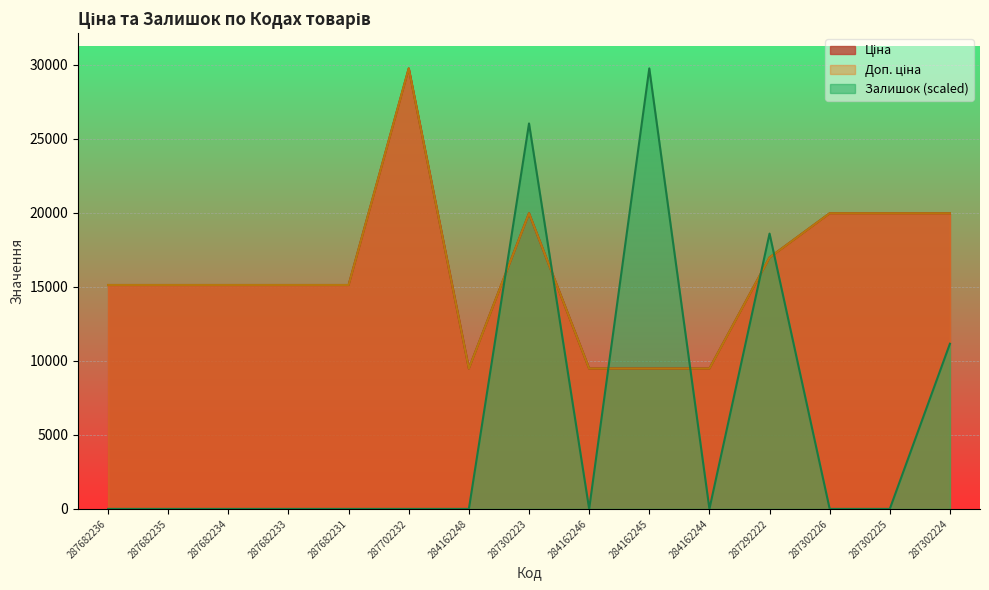

At which label does Залишок reach its minimum?

287682236